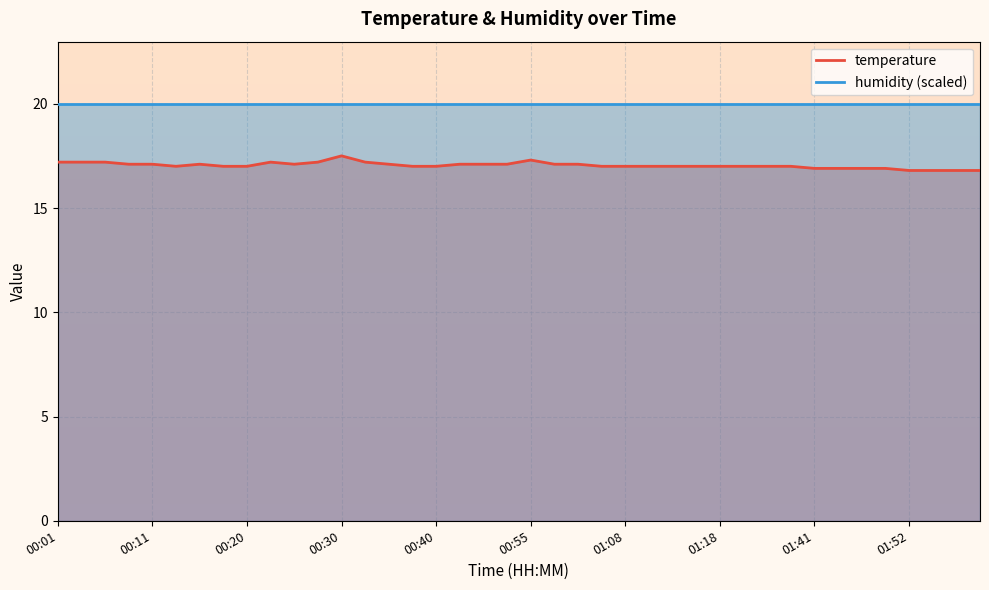

What is the sum of the values at 01:15 and 00:40?

34.0